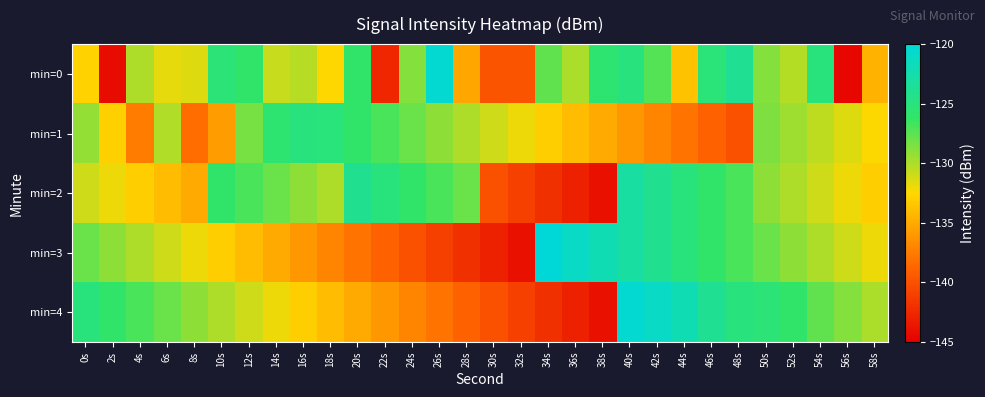

Which label corresponds to the smallest value in the chart?

56s